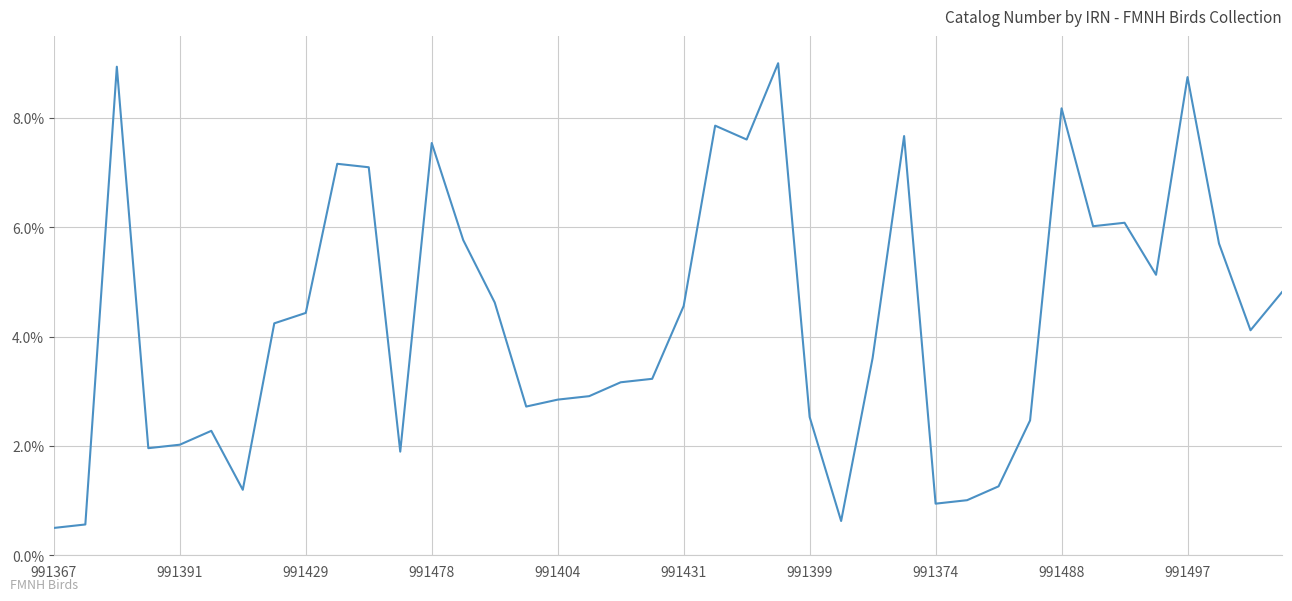

What is the difference between the maximum and minimum values?

8.5